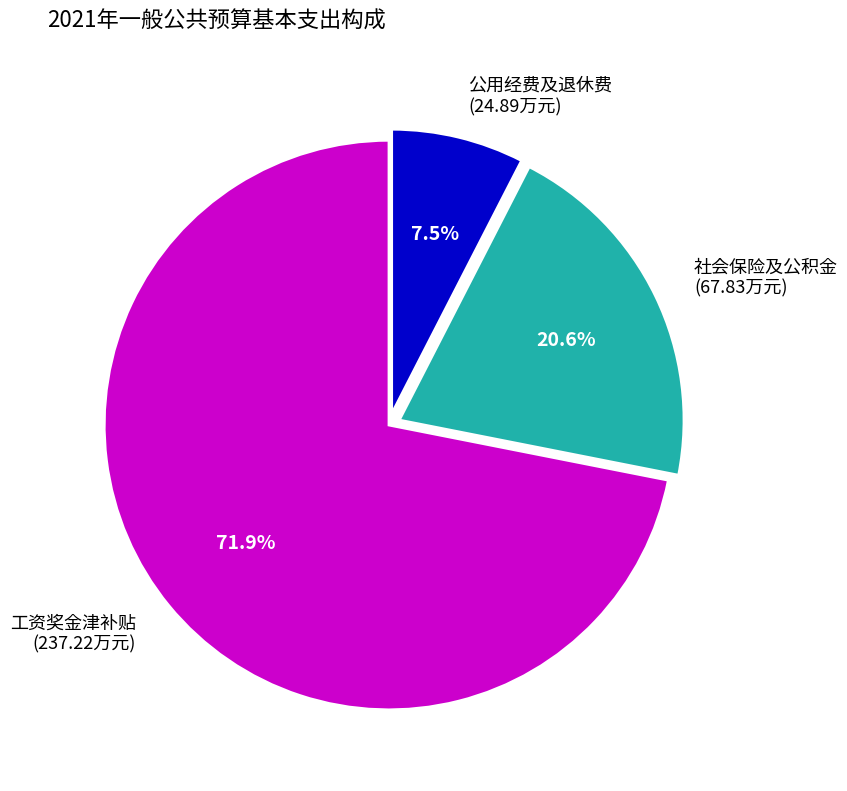

Rank the categories by value from highest to lowest.

工资奖金津补贴 (237.22万元), 社会保险及公积金 (67.83万元), 公用经费及退休费 (24.89万元)